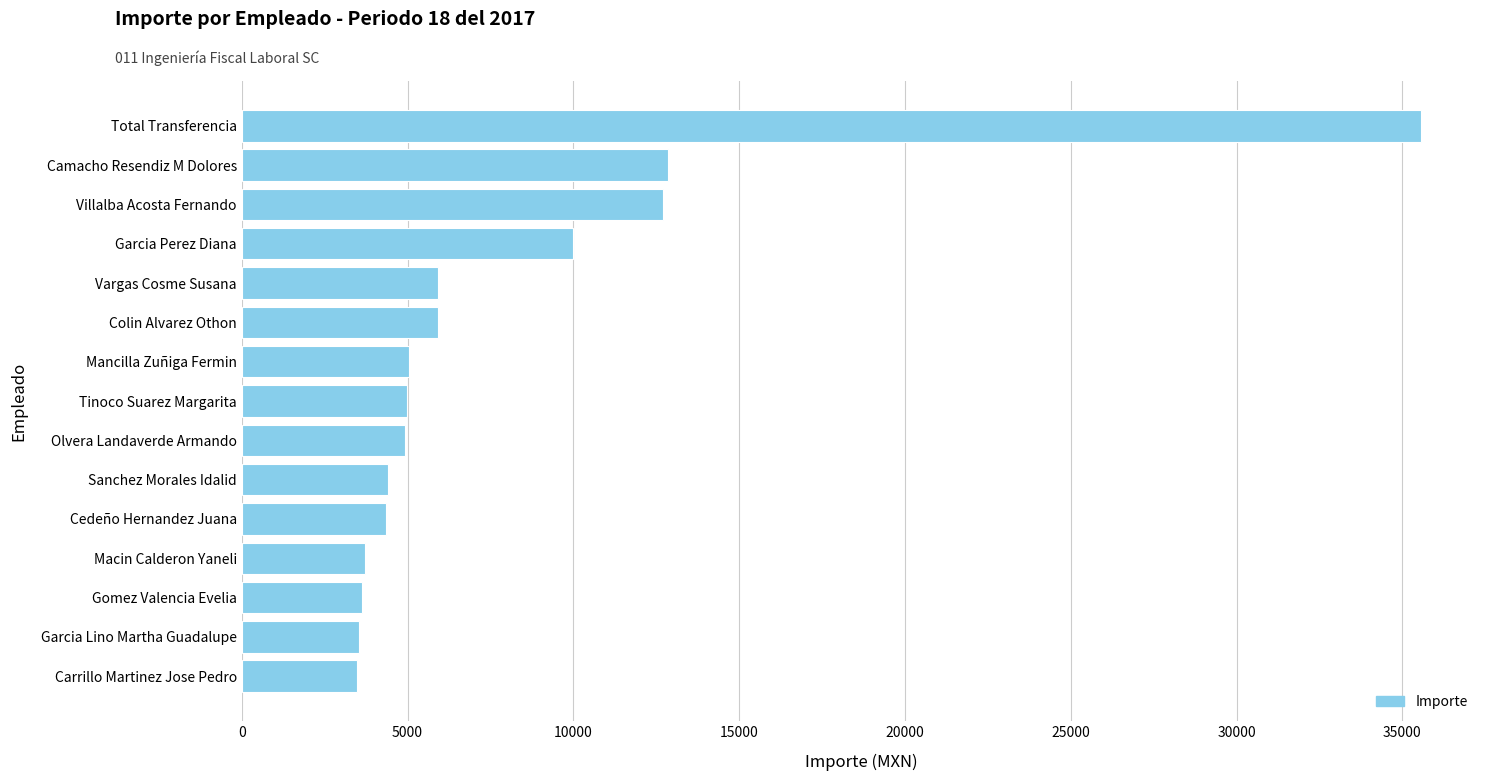

How many data points does each series have?

15